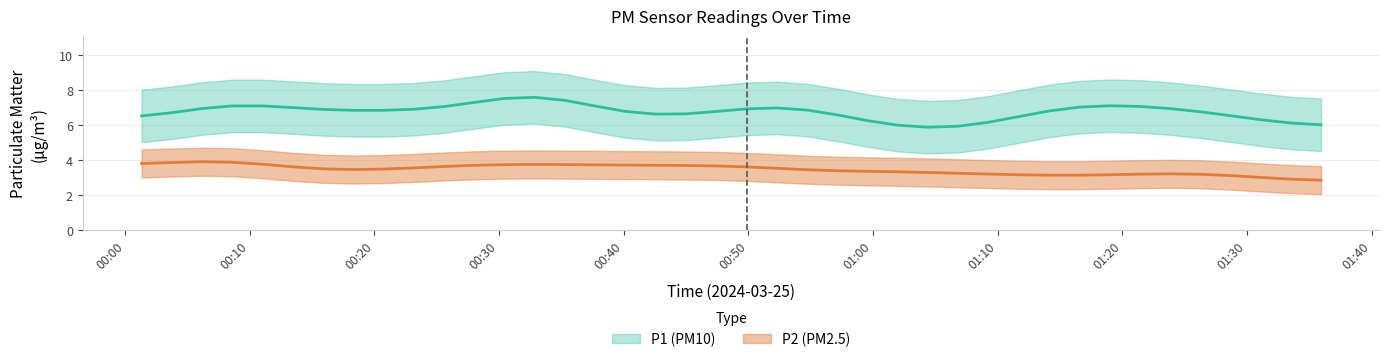

True or false: P1 and P2 cross at least once.

False